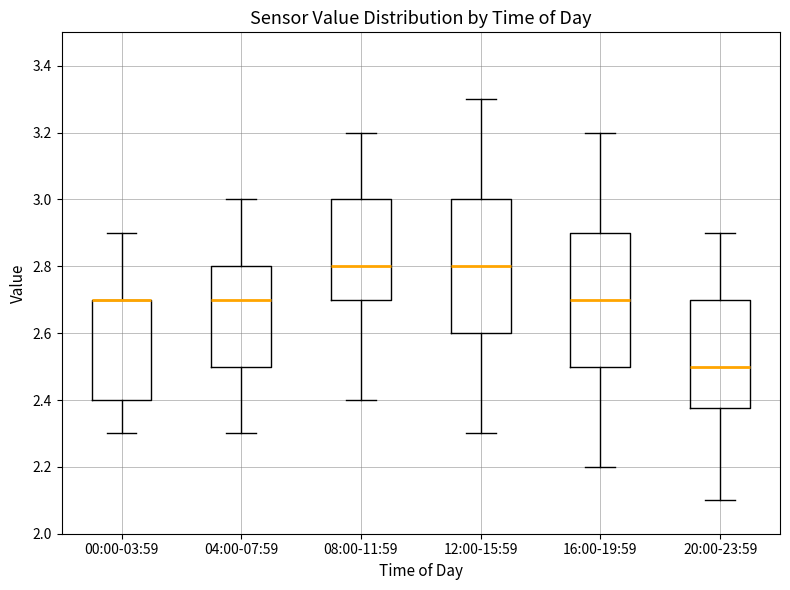

Reading left to right, transcribe this box plot: for each box, give where its median line is, the range the box spans, and where its two whiskers end, as read against the y-axis. The values are not printed on the chart, so give them approximately, as read against the axis.

00:00-03:59: median 2.70 (drawn on the box's upper edge), box 2.40 to 2.70, whiskers 2.30 to 2.90
04:00-07:59: median 2.70, box 2.50 to 2.80, whiskers 2.30 to 3.00
08:00-11:59: median 2.80, box 2.70 to 3.00, whiskers 2.40 to 3.20
12:00-15:59: median 2.80, box 2.60 to 3.00, whiskers 2.30 to 3.30
16:00-19:59: median 2.70, box 2.50 to 2.90, whiskers 2.20 to 3.20
20:00-23:59: median 2.50, box 2.38 to 2.70, whiskers 2.10 to 2.90